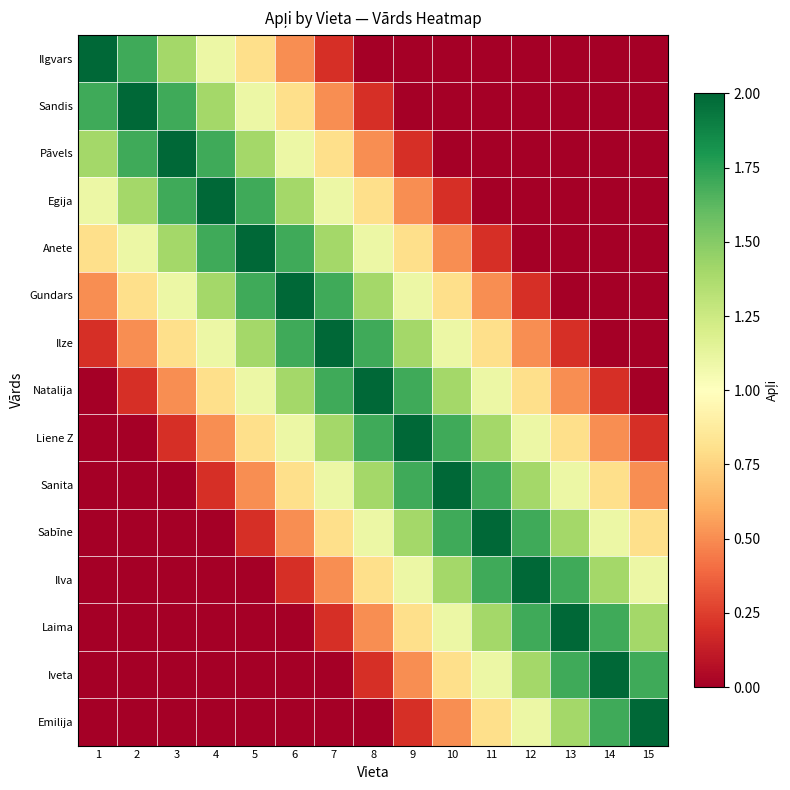

Count the number of categories in the chart.

15